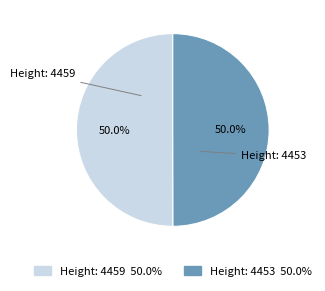

Approximately how many times larger is the value at Height: 4459 compared to Height: 4453?

1.0